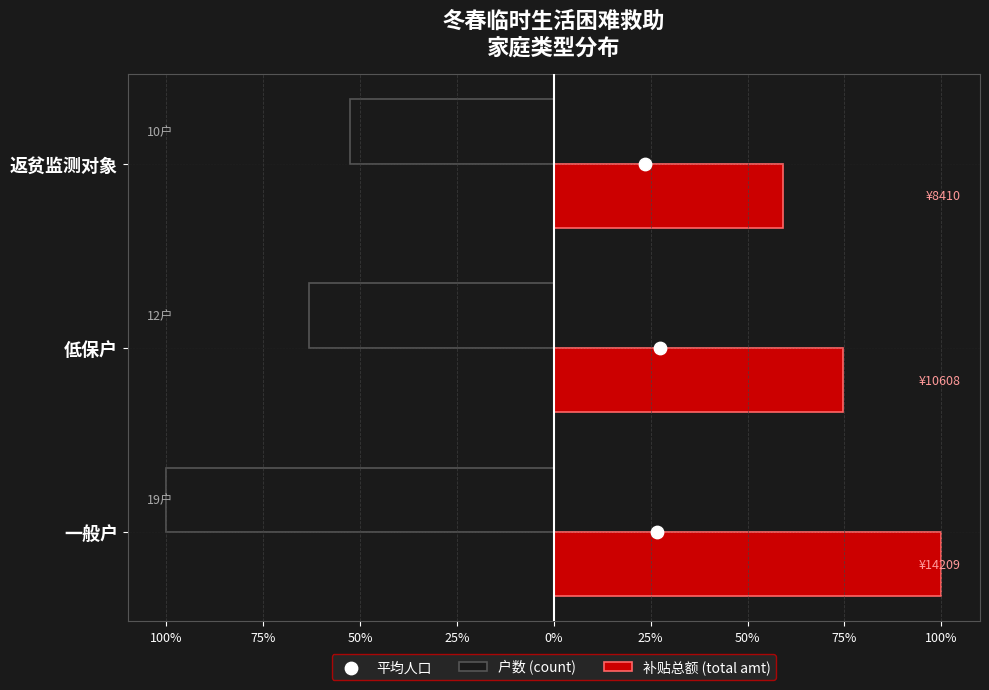

Which series has the largest total across all categories?

补贴总额 (total amt)